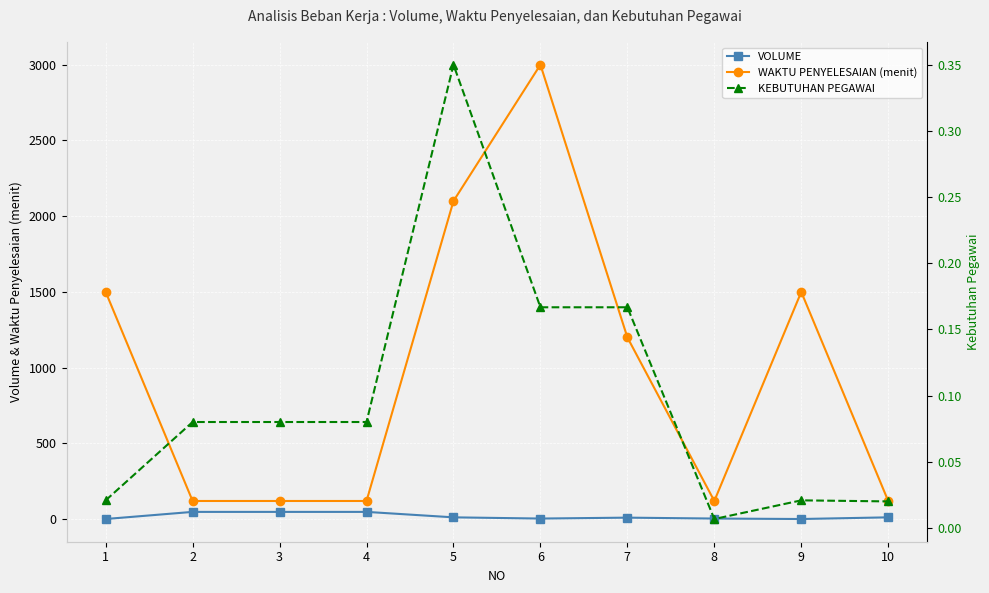

Where does the VOLUME series first go above 12?

2